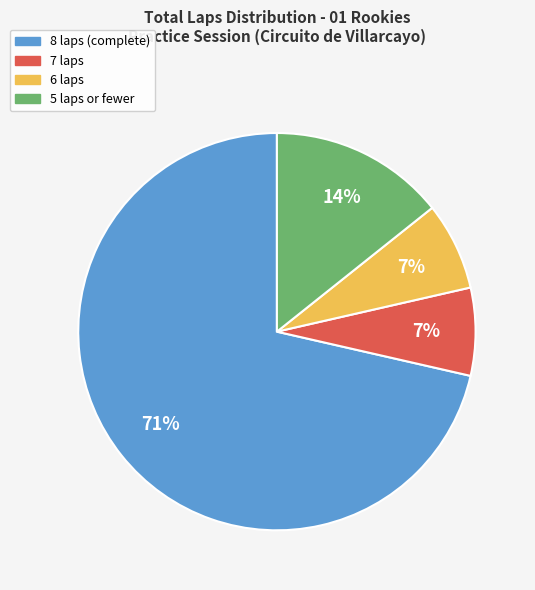

To the nearest percent, what is the average slice percentage?

25%